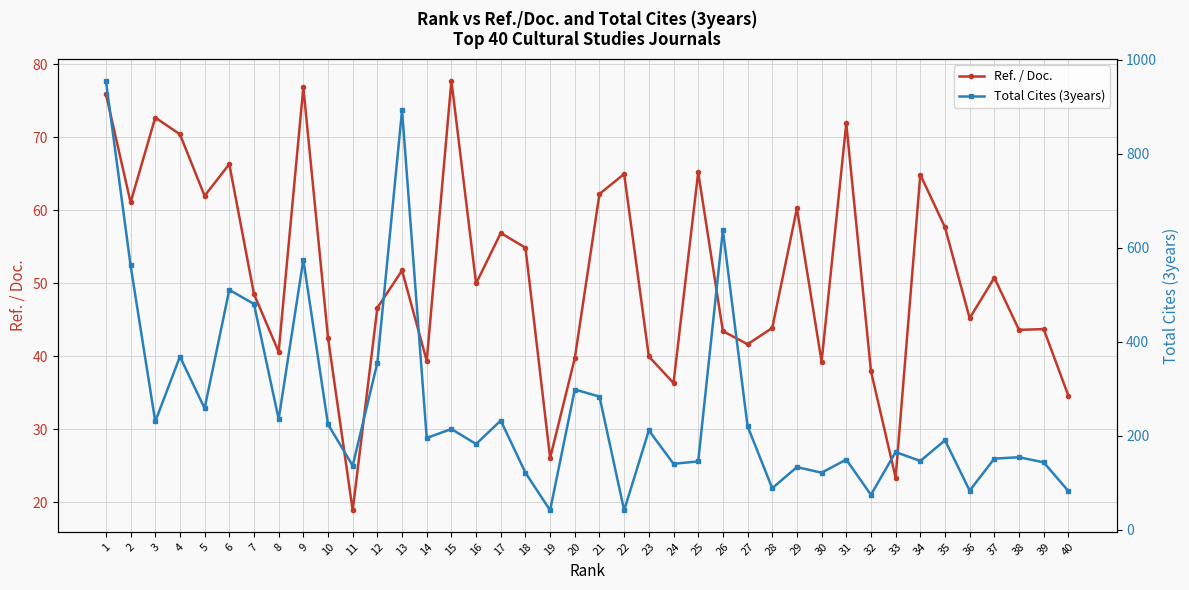

List the series in order of their peak value, lowest first.

Ref. / Doc., Total Cites (3years)